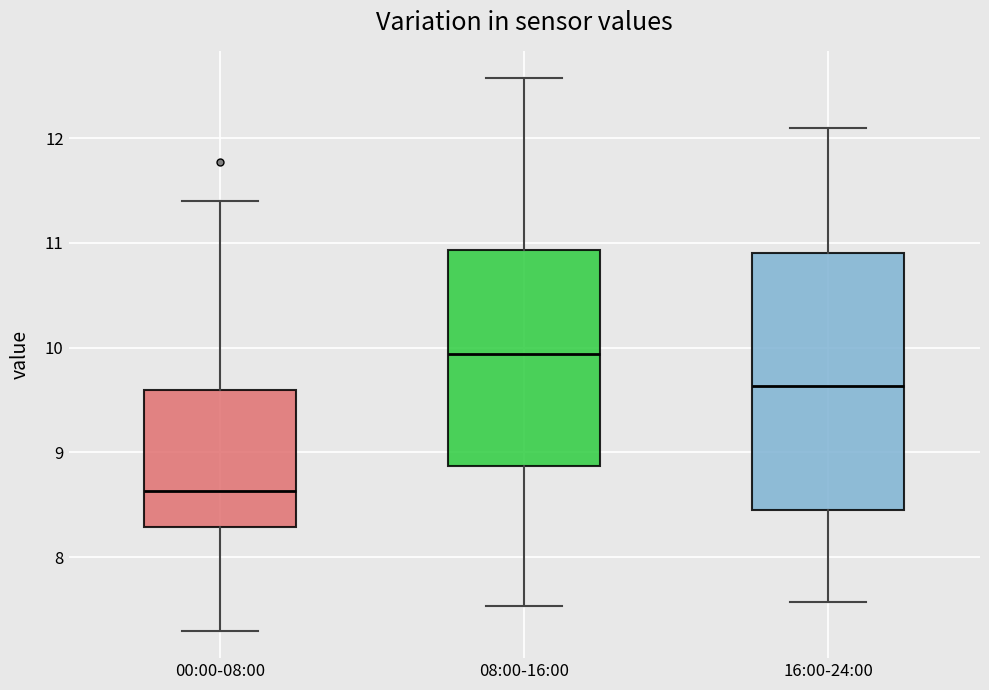

Reading left to right, read every box against the y-axis: the position of its median line, the range the box covers, and the ends of its whiskers. The values are not printed on the chart, so give them approximately, as read against the axis.

00:00-08:00: median 8.6, box 8.3 to 9.6, whiskers 7.3 to 11.4
08:00-16:00: median 9.9, box 8.9 to 10.9, whiskers 7.5 to 12.6
16:00-24:00: median 9.6, box 8.5 to 10.9, whiskers 7.6 to 12.1